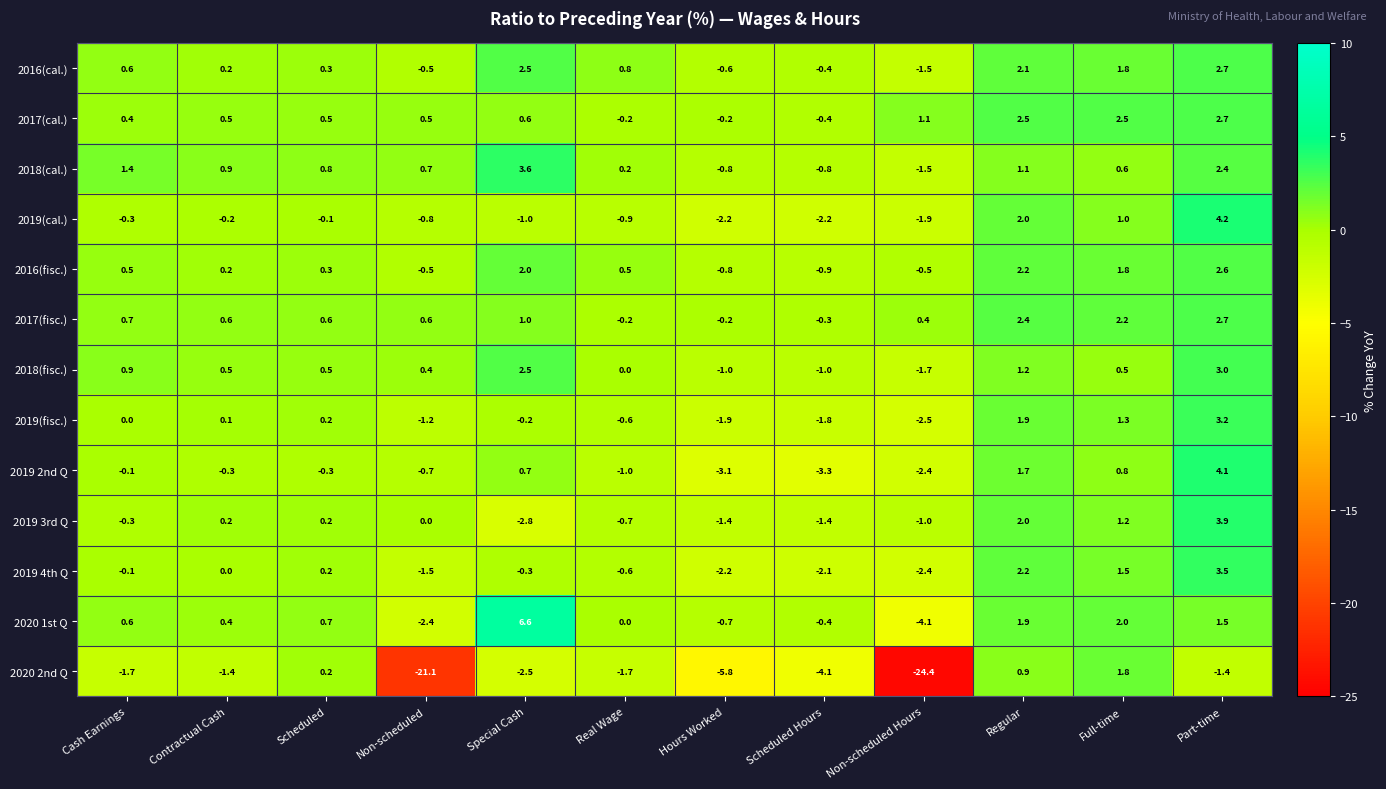

What is the difference between the highest and lowest values at Full-time?

2.0